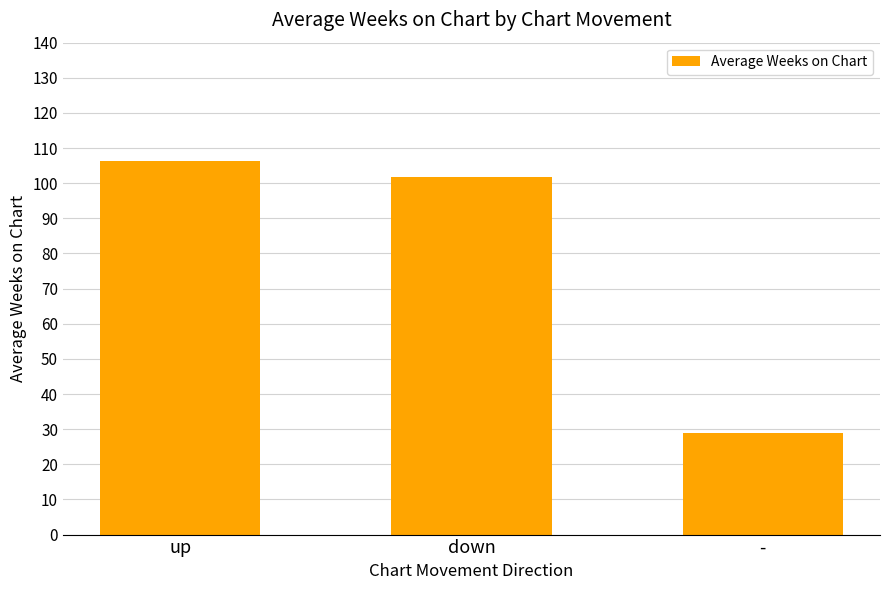

True or false: the data shows 69.8 at up.

False